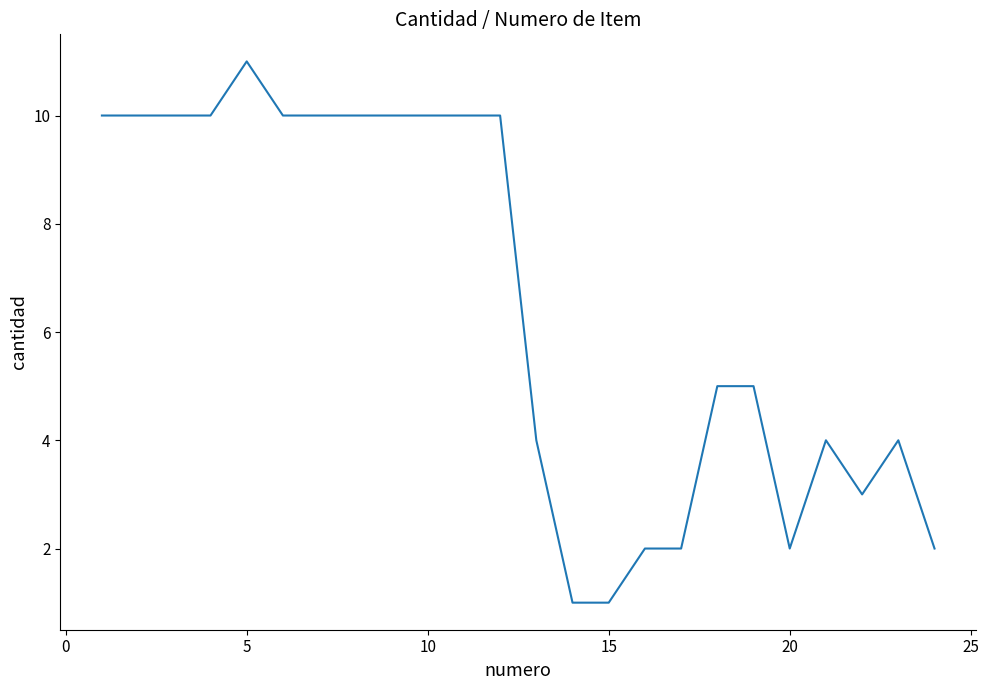

What is the difference between the maximum and minimum values?

10